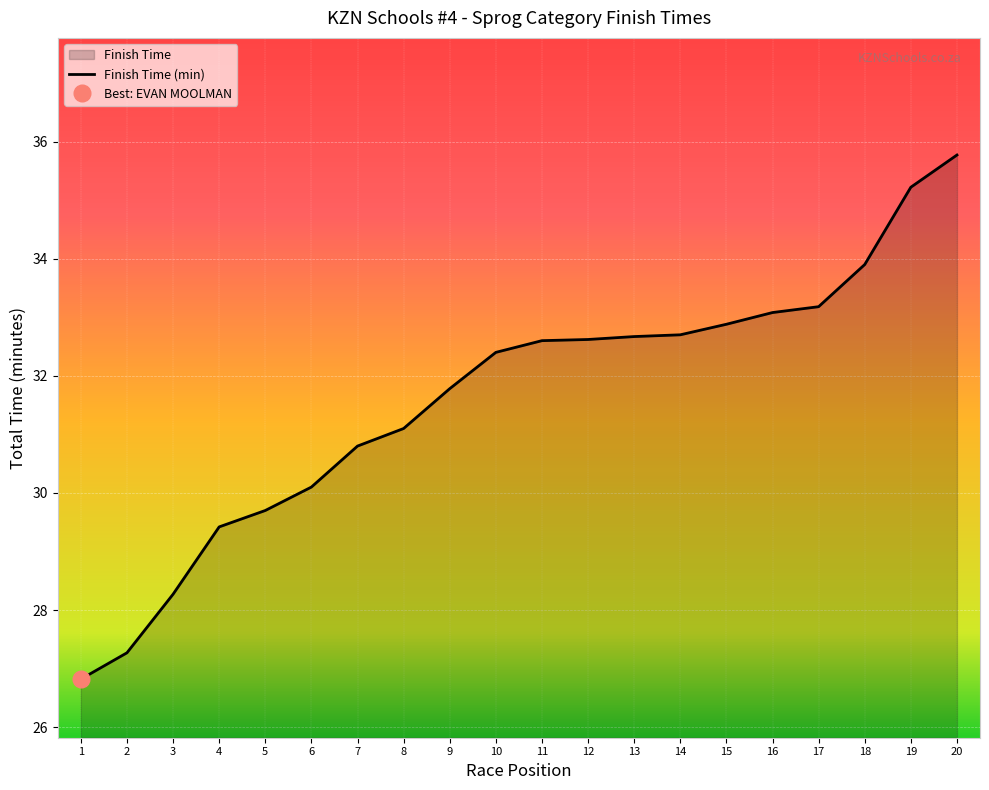

The value of Finish Time (min) at 13 is 32.7. True or false?

True